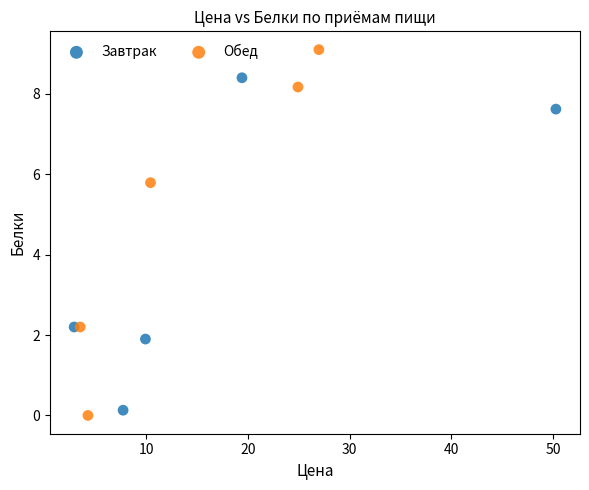

Which series has the widest spread of Y values?

Обед